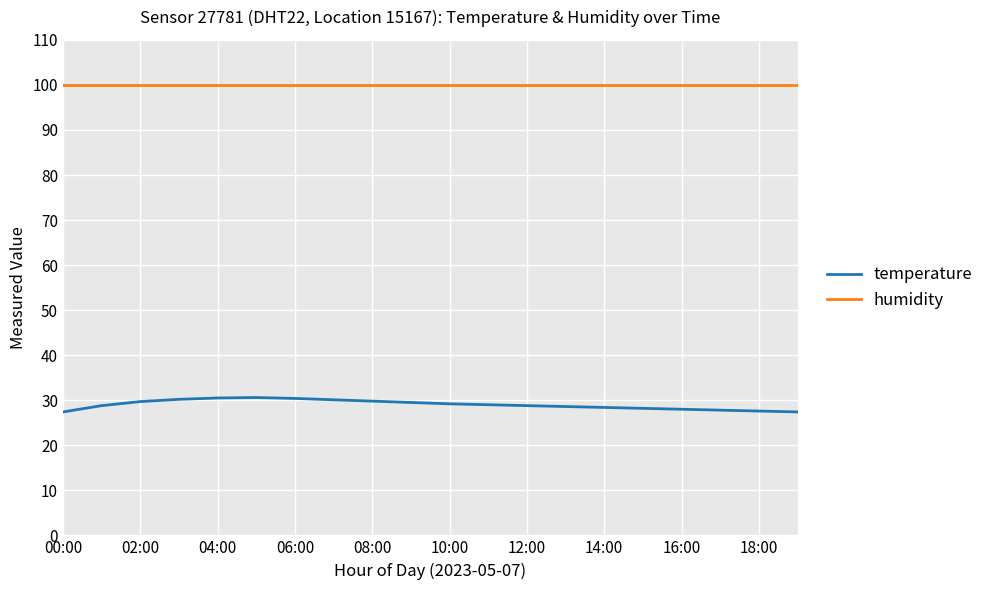

Rank the series by their average value, from highest to lowest.

humidity, temperature